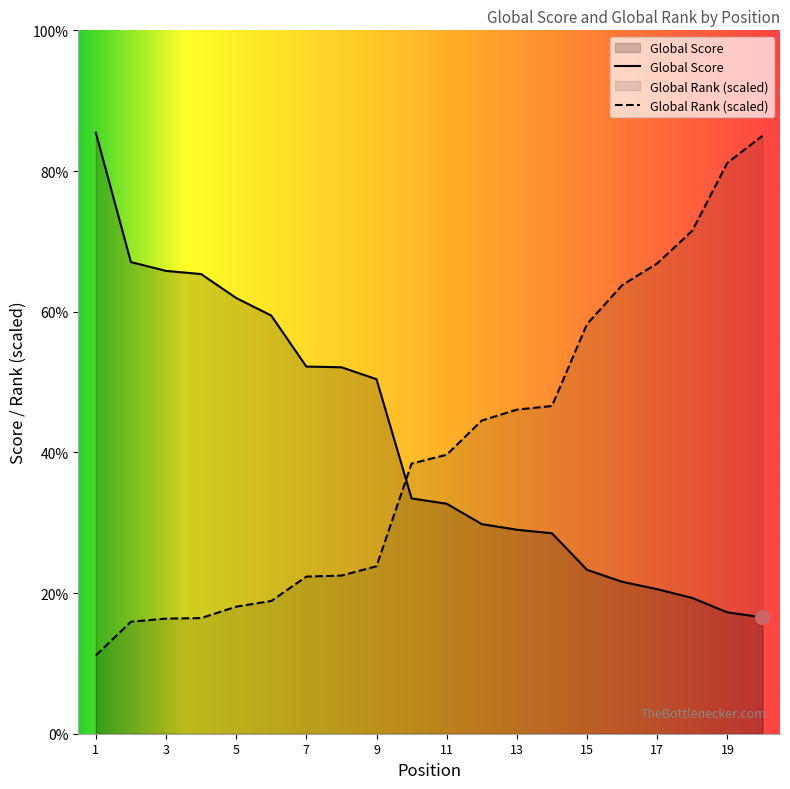

Which category has the highest value in the Global Rank series?

20